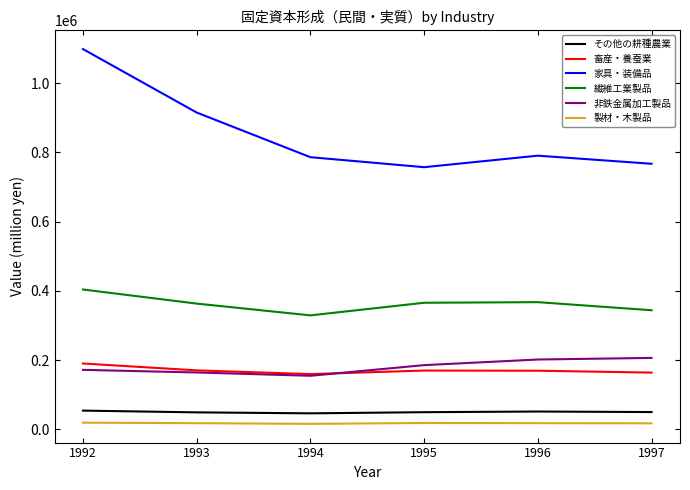

What is the difference between the maximum and minimum values in the 製材・木製品 series?

3382.4